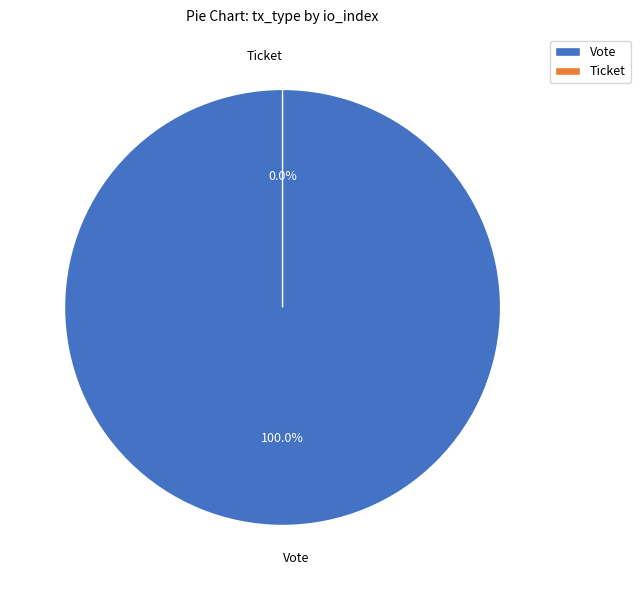

What is the change in value from Vote to Ticket?

-1